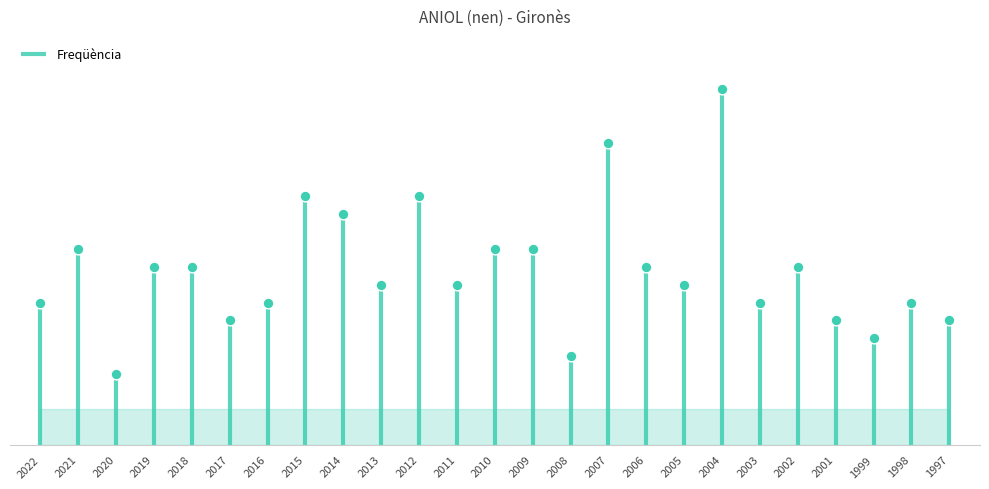

Approximately how many times larger is the value at 2014 compared to 2012?

0.9